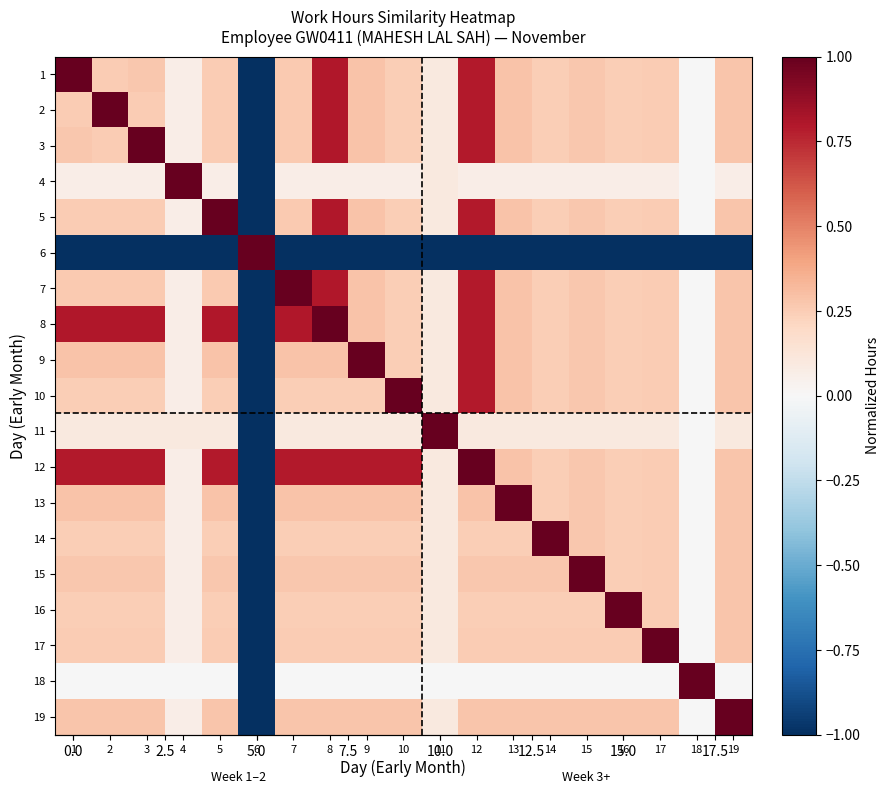

At which category is the sum across all series the highest?

12